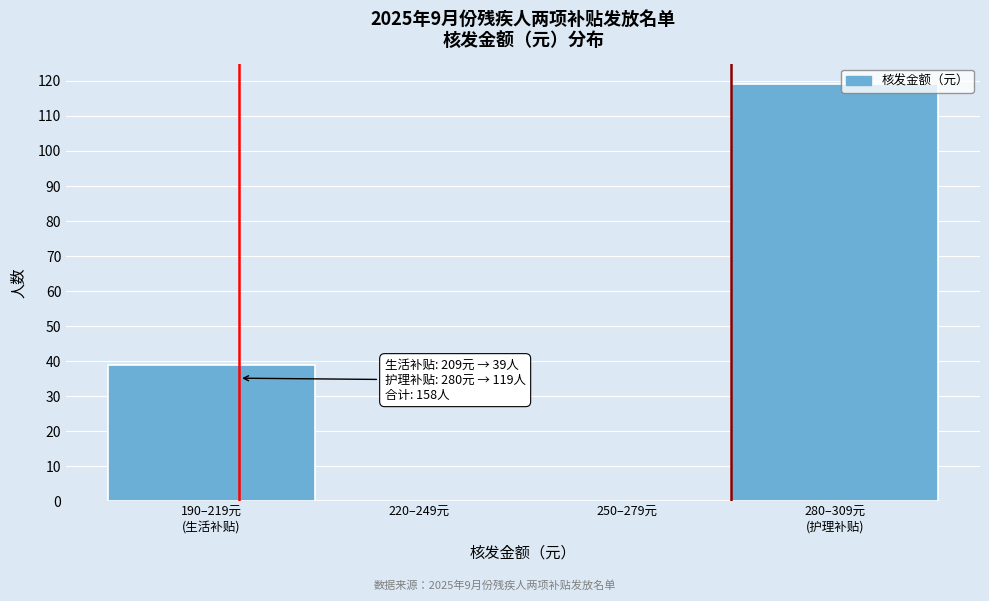

The chart shows a value of -53 at 250–279元. True or false?

False